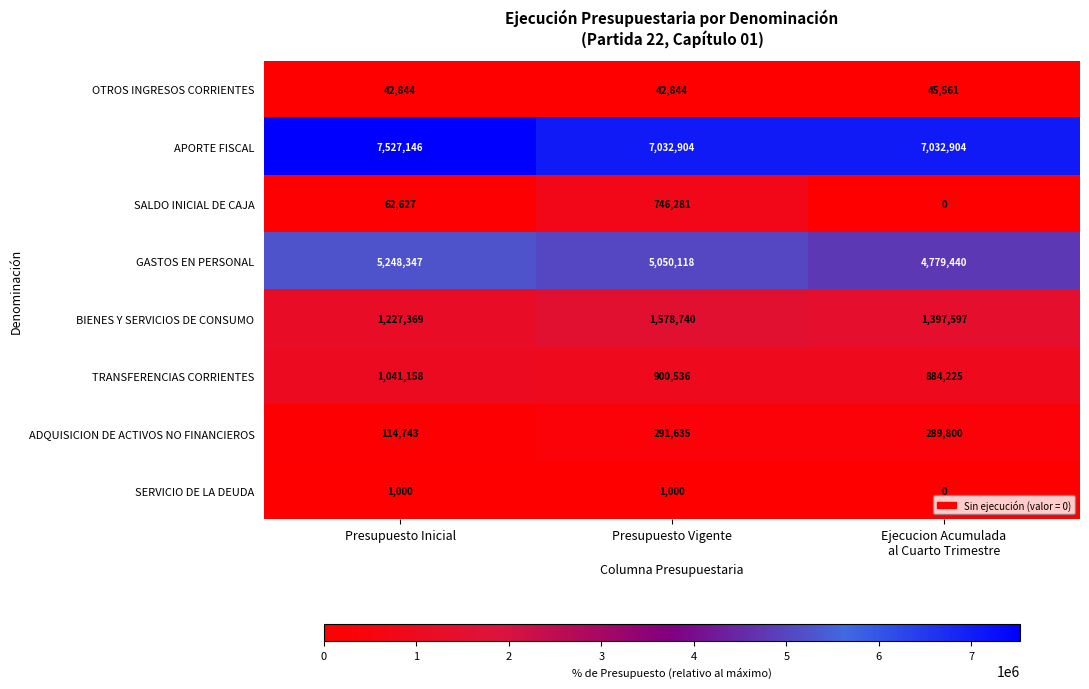

What is the maximum value for SALDO INICIAL DE CAJA?

746281